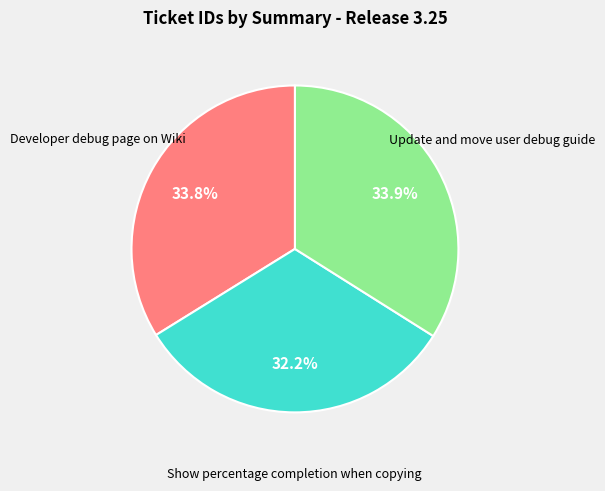

Is there any slice that represents more than half of the pie?

No